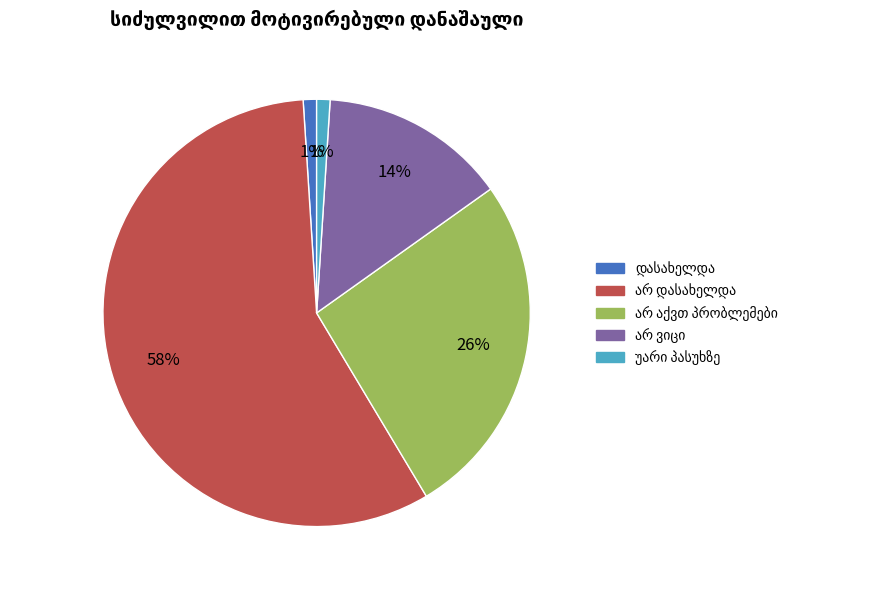

Is there a majority slice in this chart?

Yes